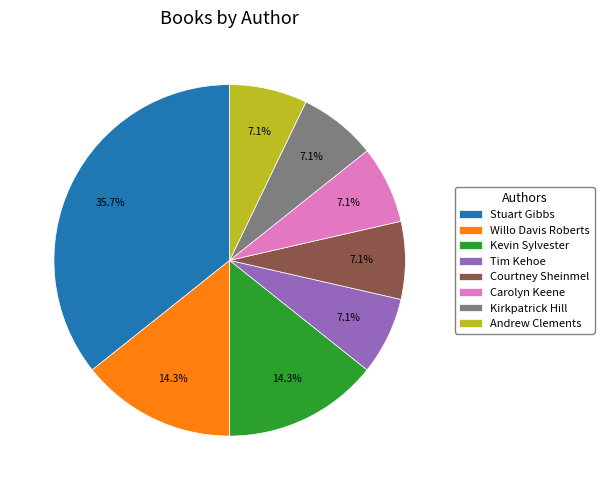

Is it true that Kirkpatrick Hill is 1% of the pie?

False